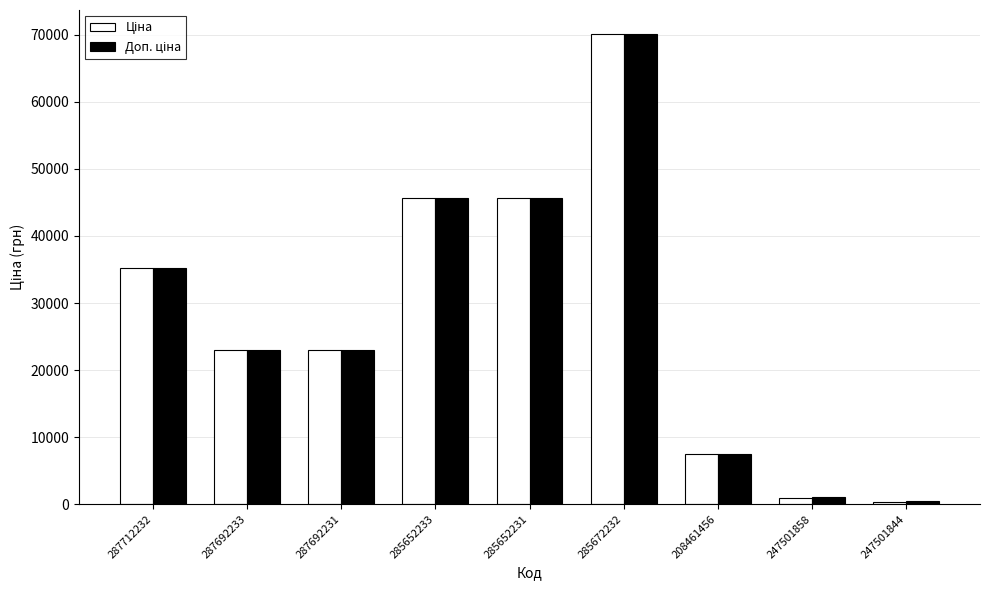

What is the total value across all series at 285672232?

140363.2